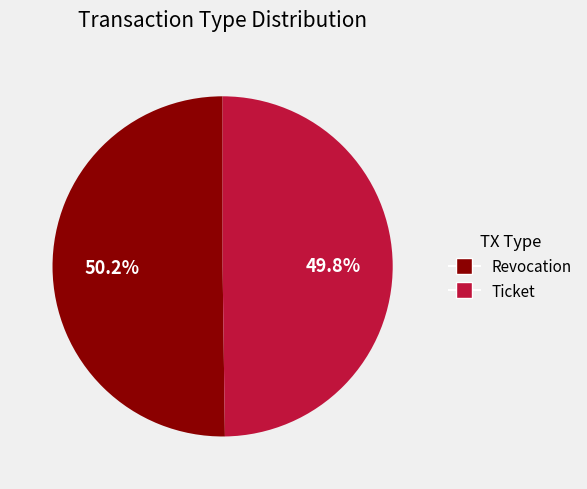

What percentage is the Ticket slice, to the nearest percent?

50%